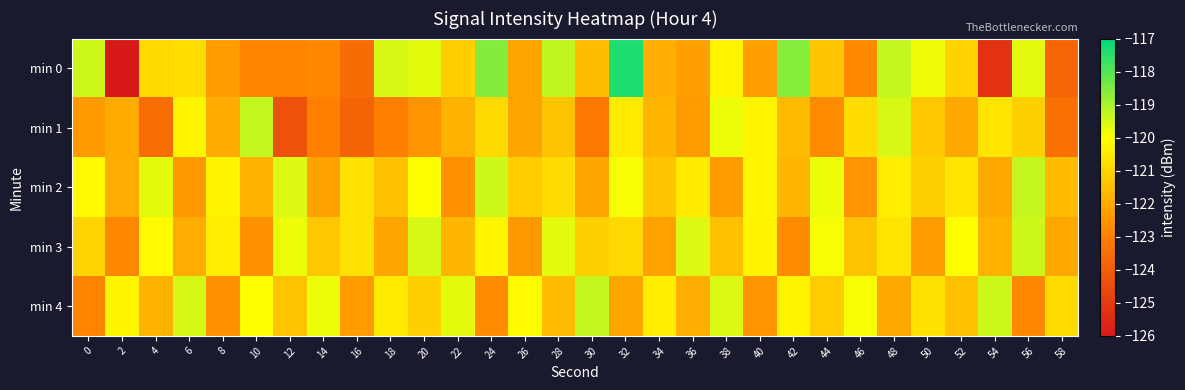

Which series has the largest total across all categories?

min 2